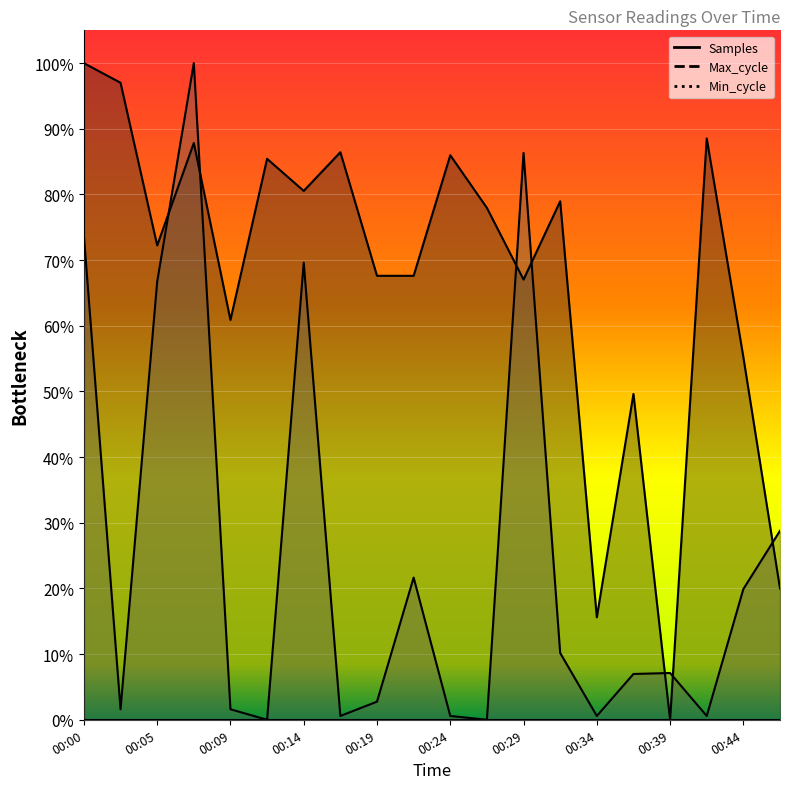

Which category has the highest value in the Max_cycle series?

00:07